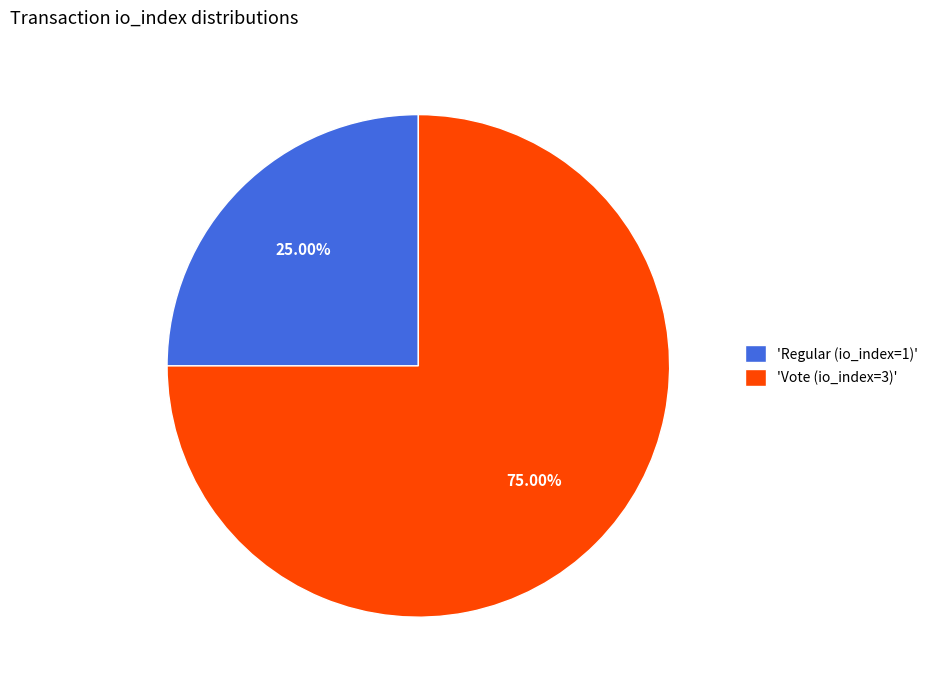

Which has a higher value, 'Regular (io_index=1)' or 'Vote (io_index=3)'?

'Vote (io_index=3)'